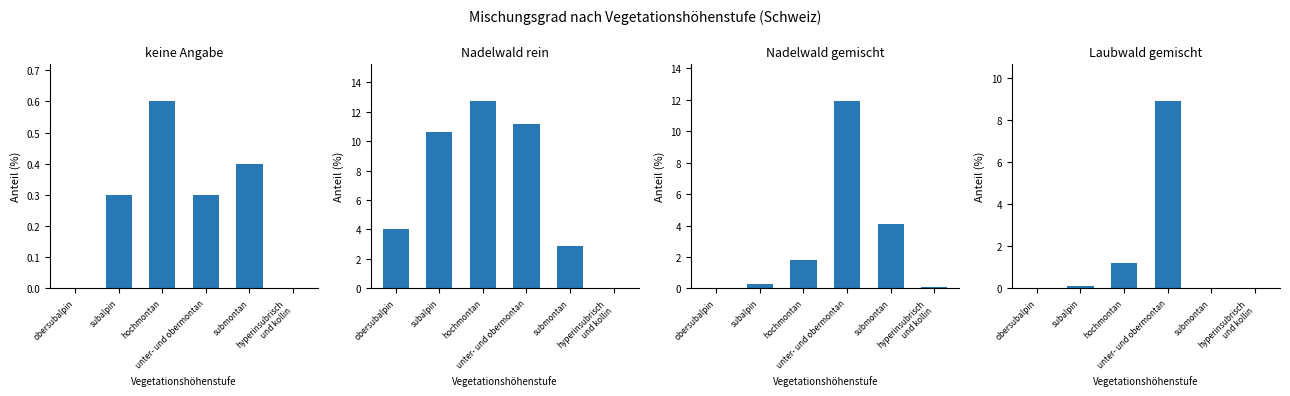

What is the label of the 2nd bar from the right?

submontan